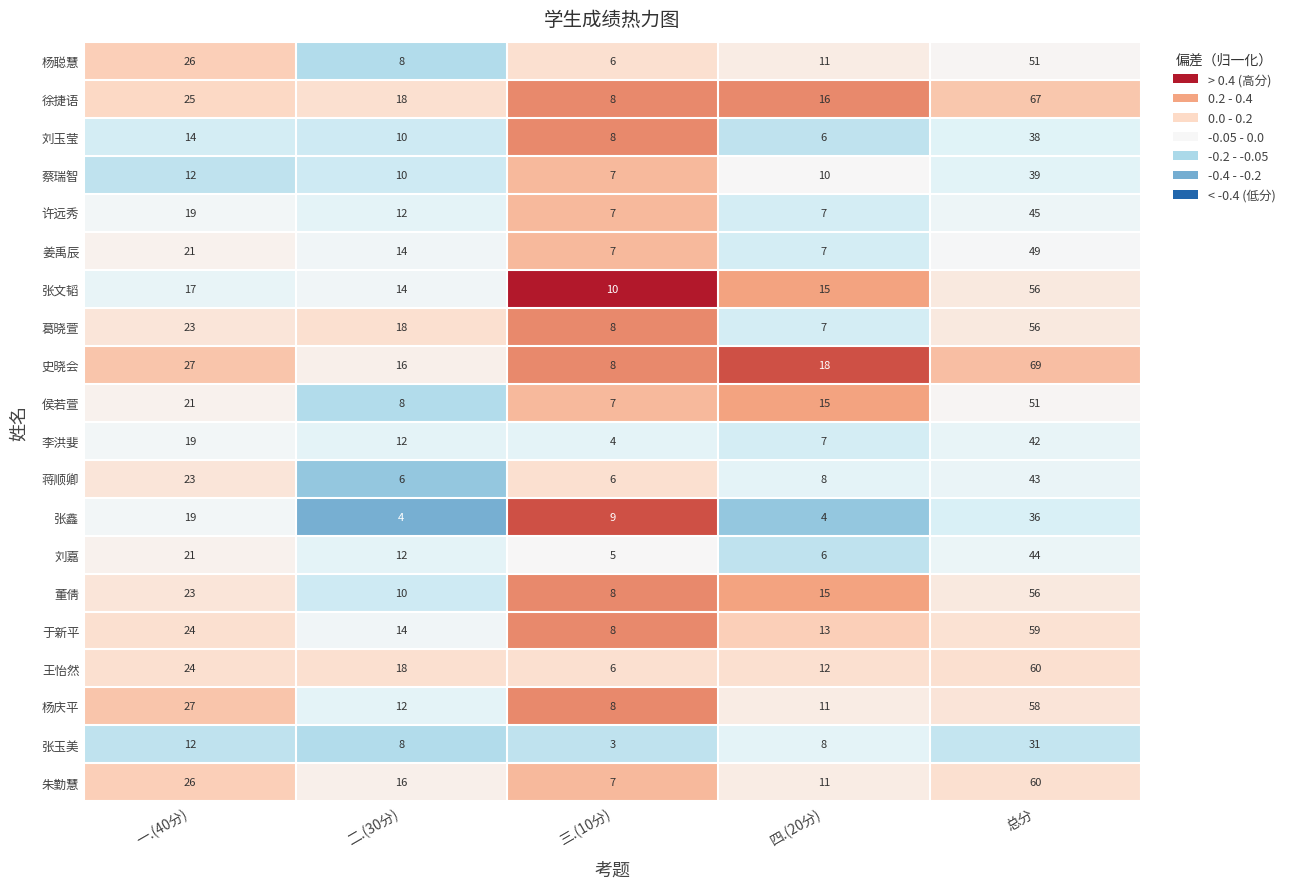

Rank the categories by 李洪婓 value from highest to lowest.

总分, 一.(40分), 二.(30分), 四.(20分), 三.(10分)